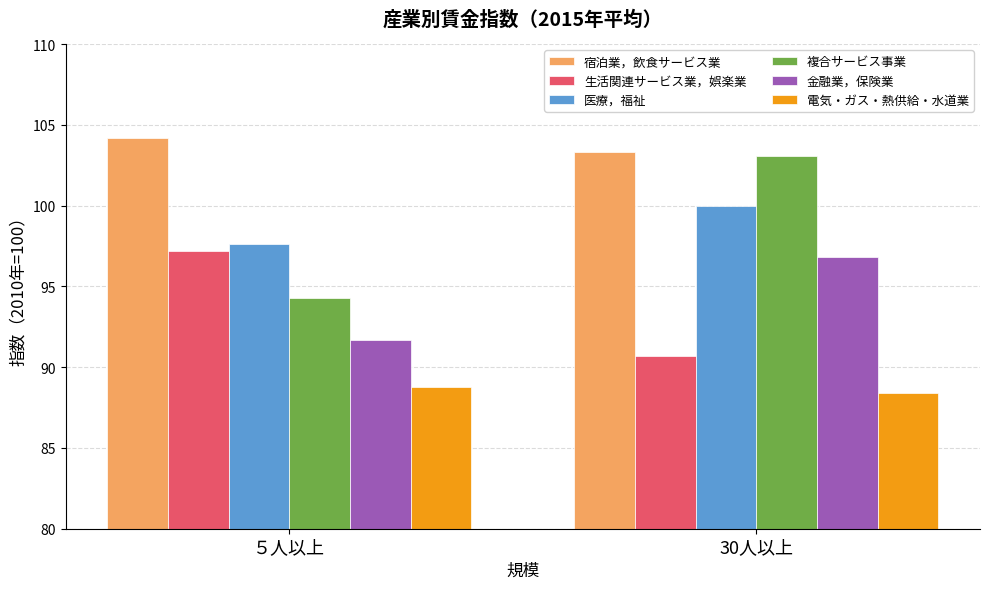

Between ５人以上 and 30人以上, which series saw the biggest shift?

複合サービス事業